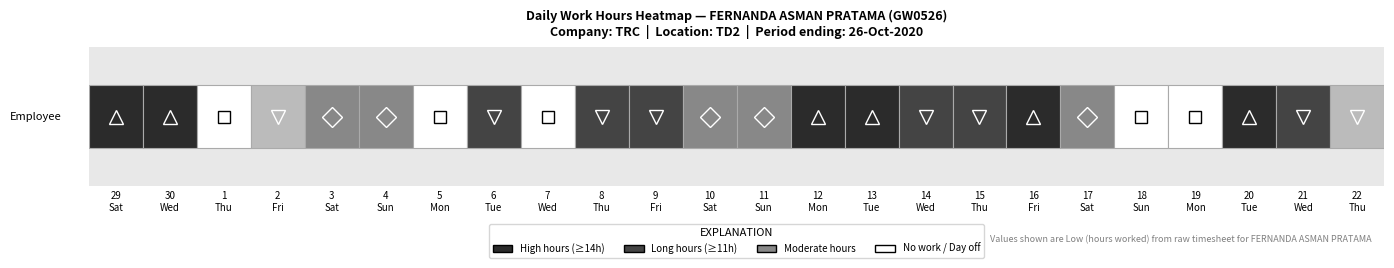

What is the change in value from 7_wed to 15?

+11.2